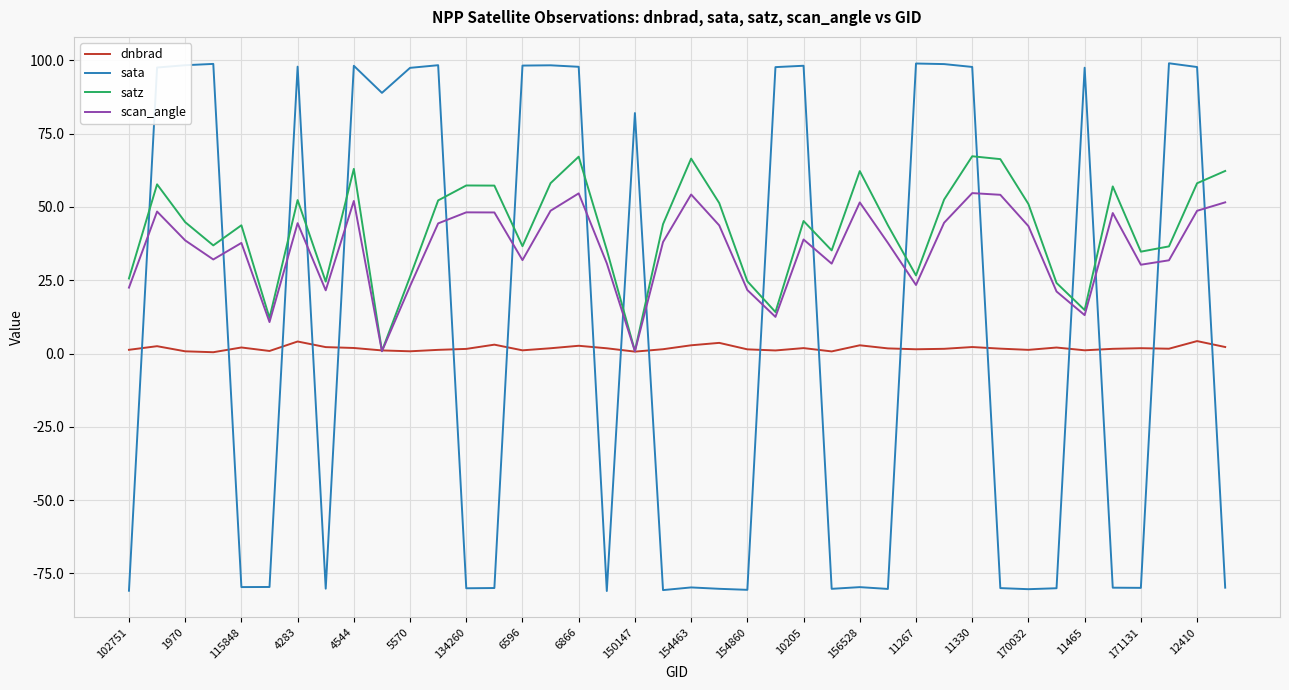

What is the average value of the dnbrad series?

1.8